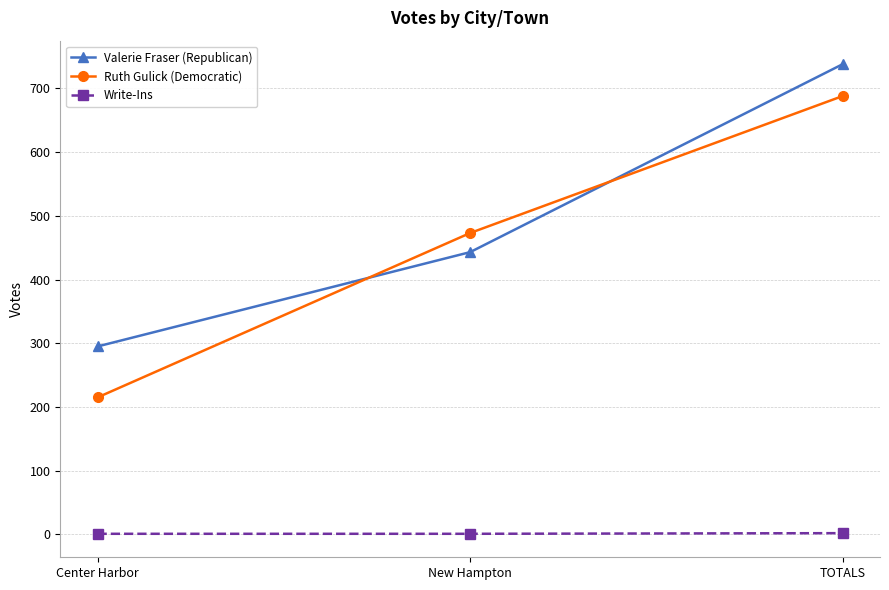

The Ruth Gulick (Democratic) series shows 215 at Center Harbor. True or false?

True